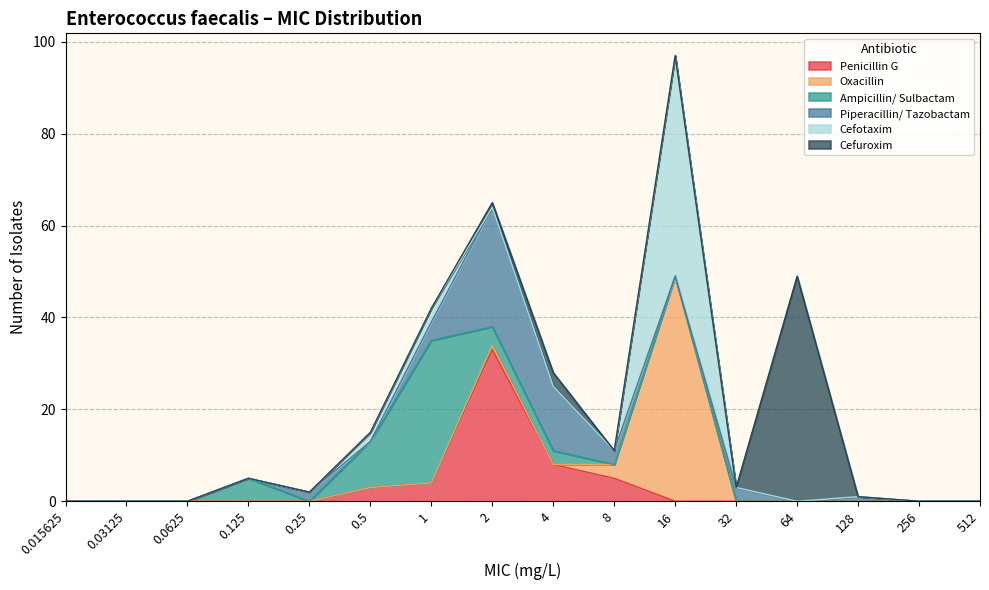

Reading right to left, extract all data points from this chart.

Penicillin G: 0	0	0	0	0	0	5	8	33	4	3	0	0	0	0	0
Oxacillin: 0	0	0	0	0	49	3	0	1	0	0	0	0	0	0	0
Ampicillin/ Sulbactam: 0	0	0	0	0	0	0	3	4	31	10	0	5	0	0	0
Piperacillin/ Tazobactam: 0	0	1	0	3	0	3	14	26	4	0	2	0	0	0	0
Cefotaxim: 0	0	0	0	0	48	0	0	0	3	2	0	0	0	0	0
Cefuroxim: 0	0	0	49	0	0	0	3	1	0	0	0	0	0	0	0